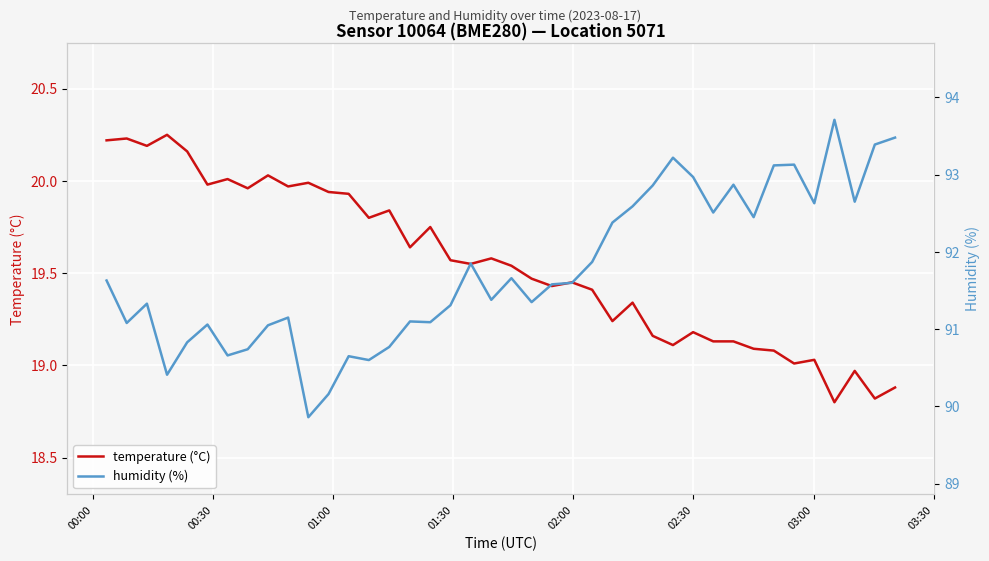

How many lines are shown in the chart?

2